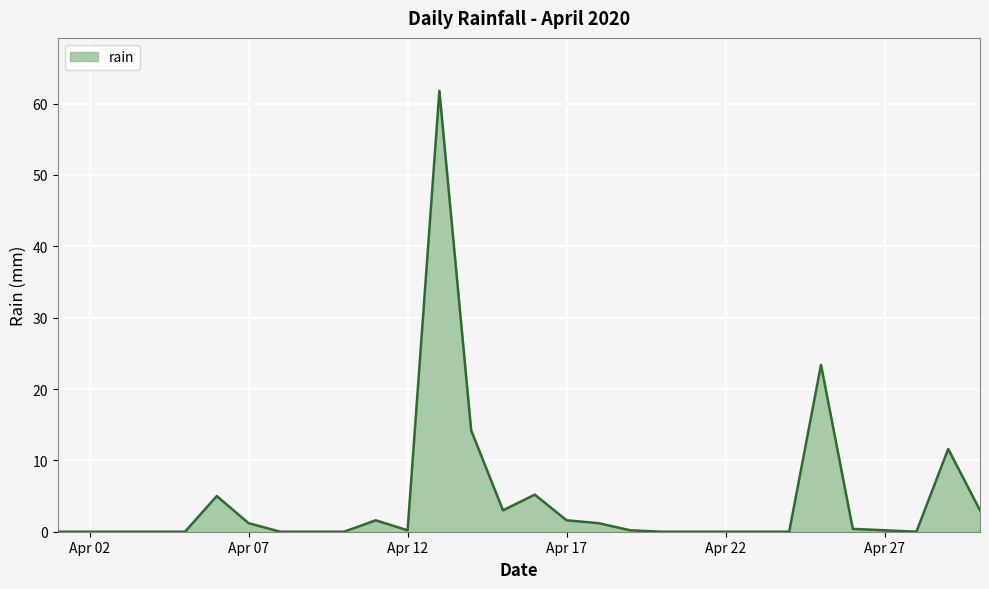

What is the average value?

4.5